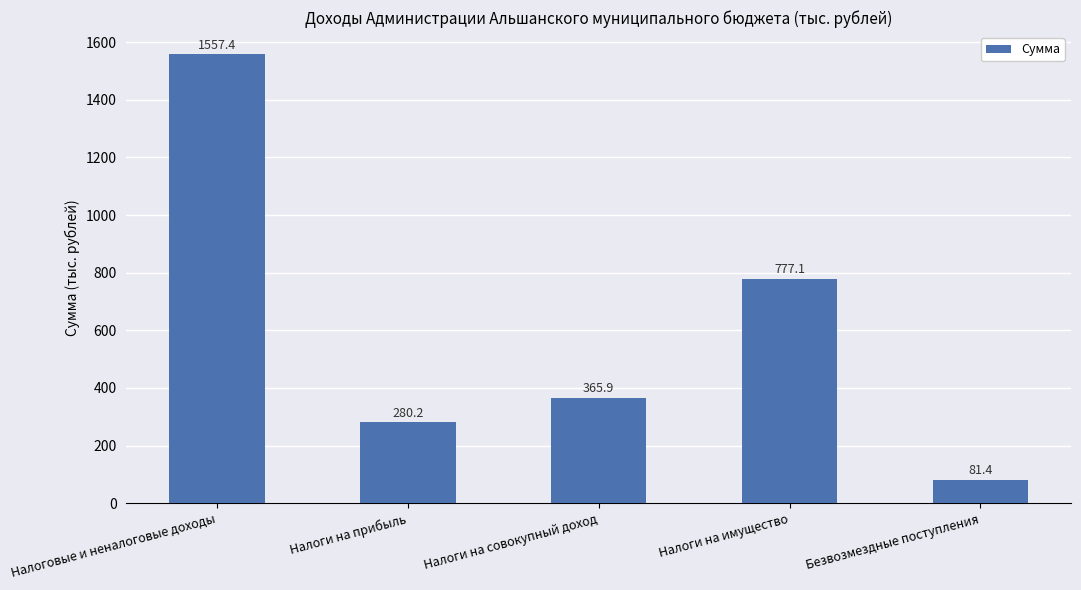

Reading left to right, transcribe all the data shown in this chart.

1557.4	280.2	365.9	777.1	81.4